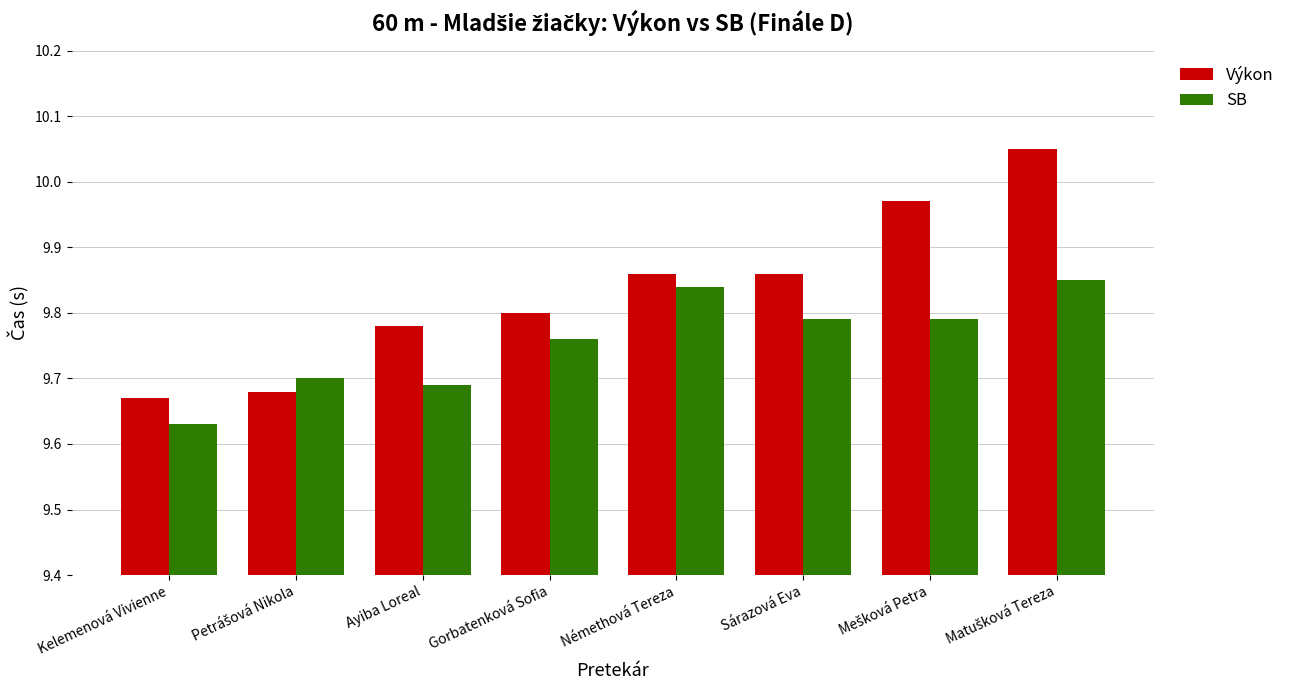

Is it true that SB equals 9.7 at Ayiba Loreal?

True